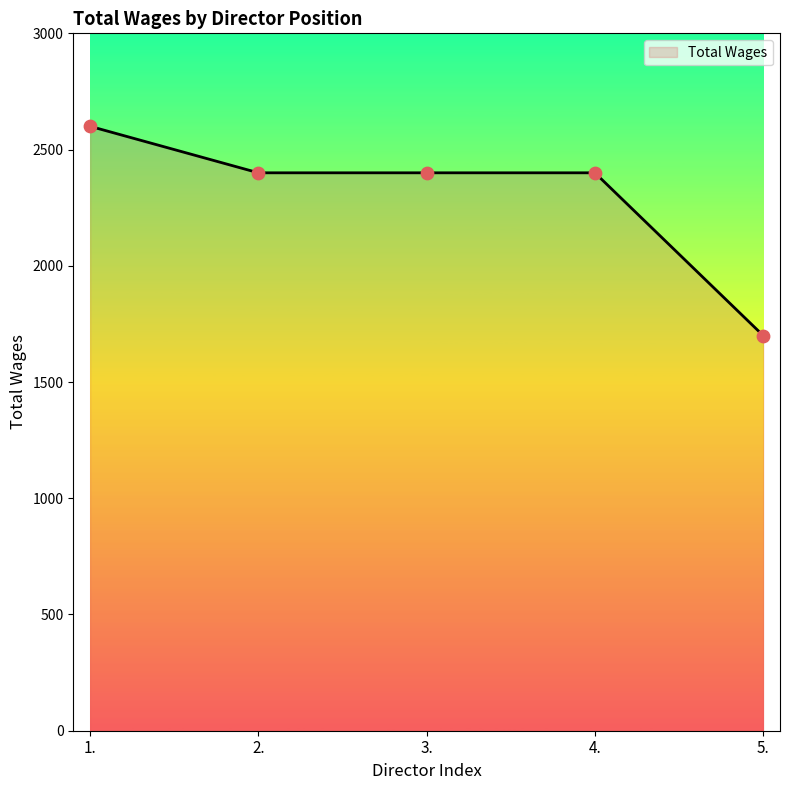

Between 2. and 5., which is larger?

2.